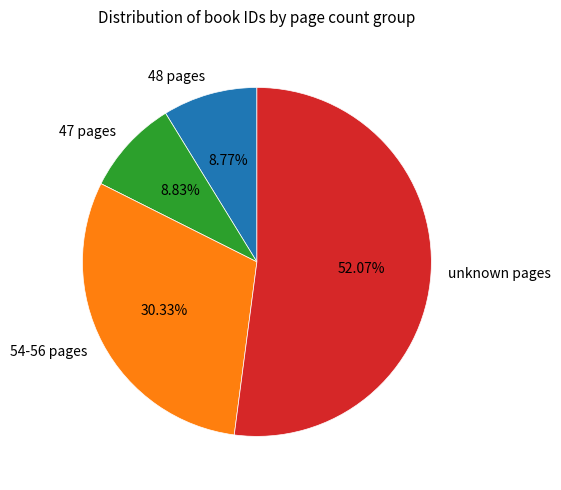

To the nearest percent, what is the difference between the largest and smallest slice percentages?

43%